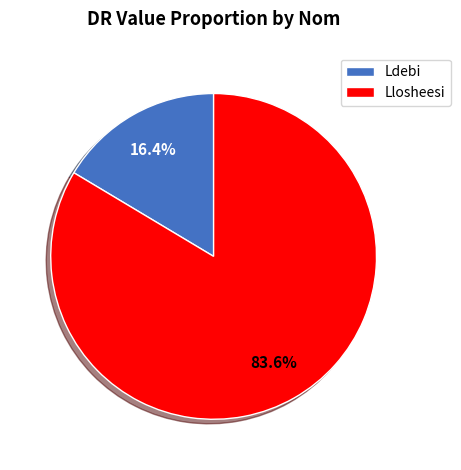

Does Llosheesi represent more than half of the total?

Yes